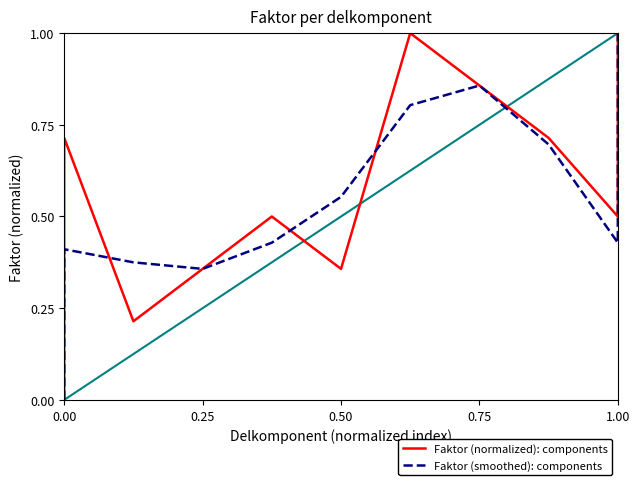

Reading right to left, what are all the values shown in this chart?

Faktor (normalized): components: 1.0	0.5	0.7	0.9	1.0	0.4	0.5	0.4	0.2	0.7	0.0
Faktor (smoothed): components: 1.0	0.4	0.7	0.9	0.8	0.6	0.4	0.4	0.4	0.4	0.0